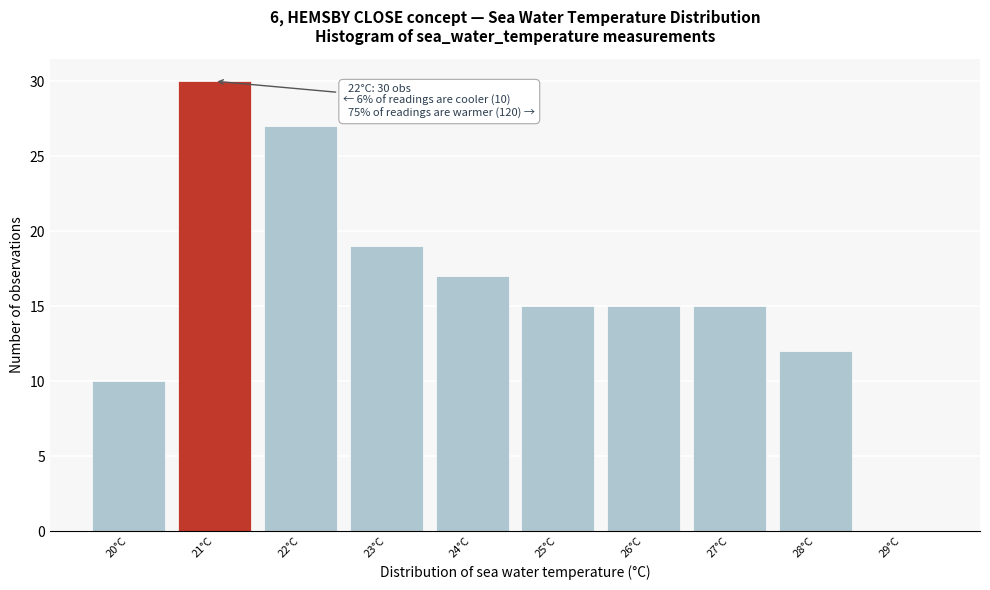

Reading left to right, what are all the values shown in this chart?

20°C=10	21°C=30	22°C=27	23°C=19	24°C=17	25°C=15	26°C=15	27°C=15	28°C=12	29°C=0